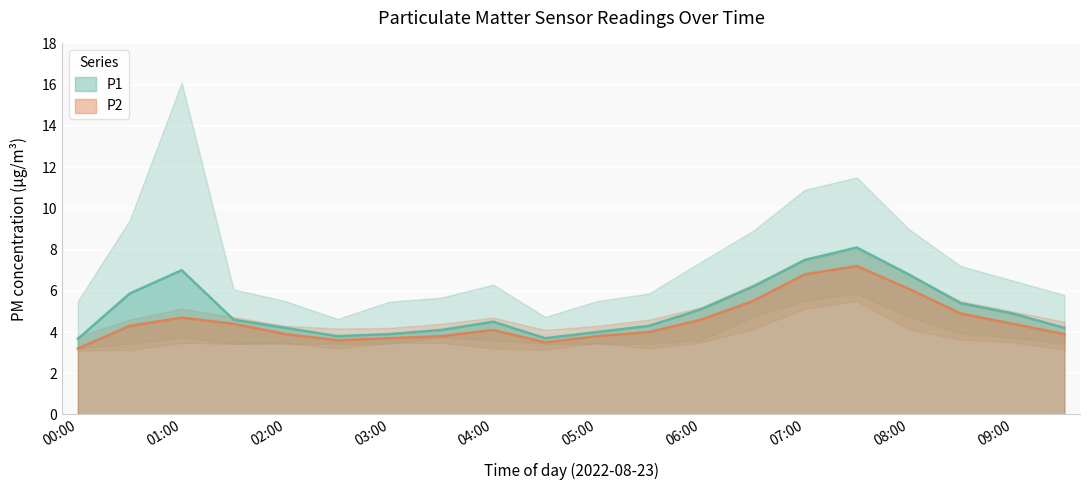

What is the spread (max minus min) of values at 05:00?

0.2